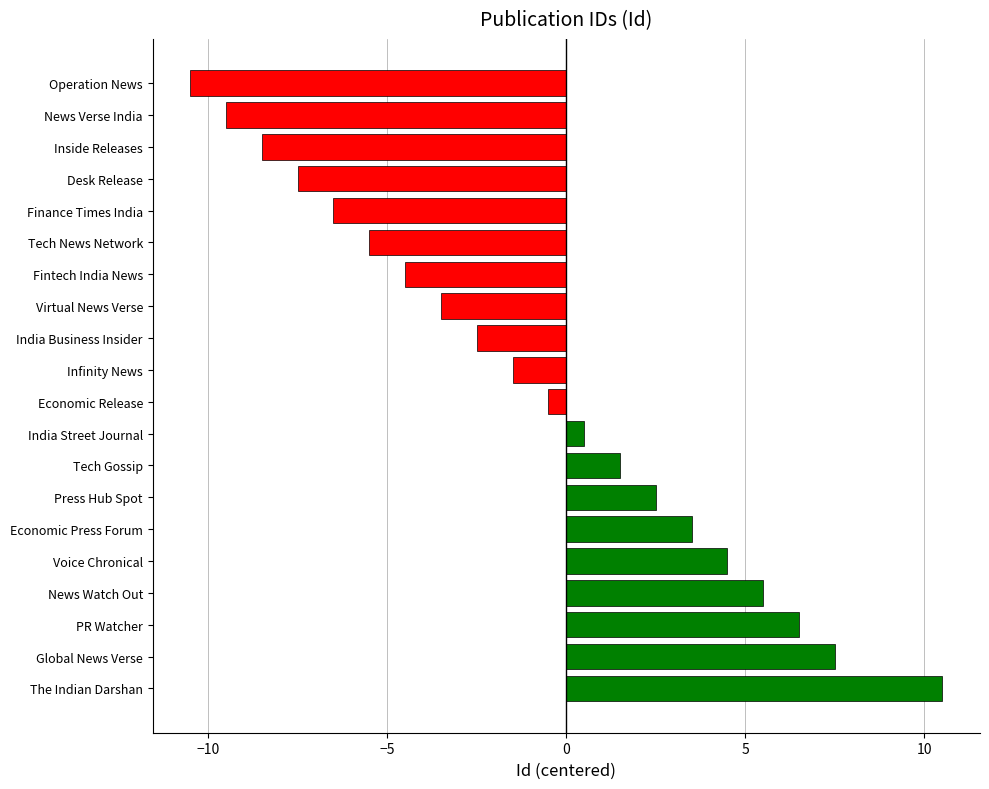

What value does the data have at India Street Journal?

0.5